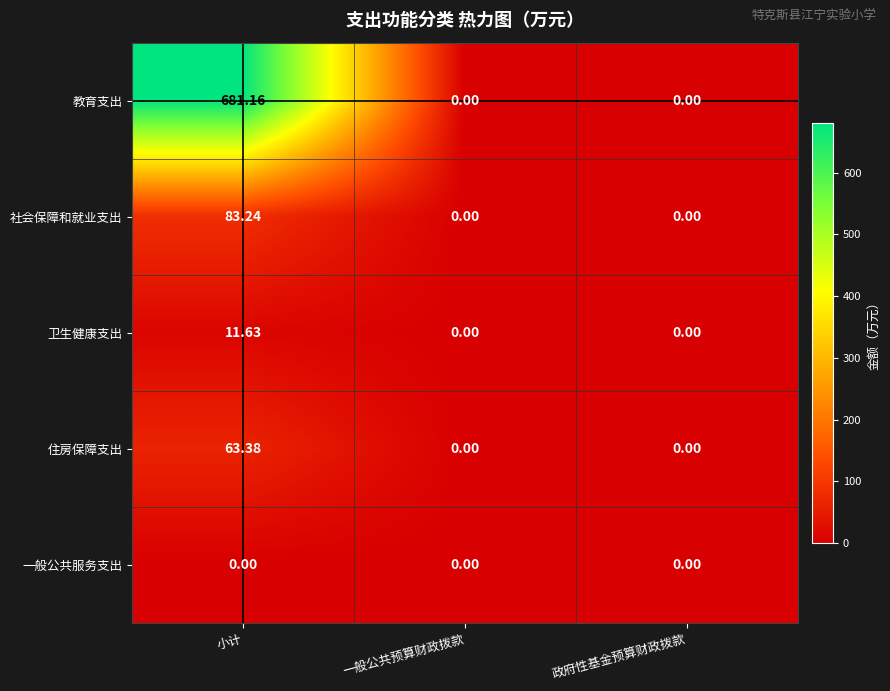

Rank the series by their maximum value, from lowest to highest.

一般公共服务支出, 卫生健康支出, 住房保障支出, 社会保障和就业支出, 教育支出